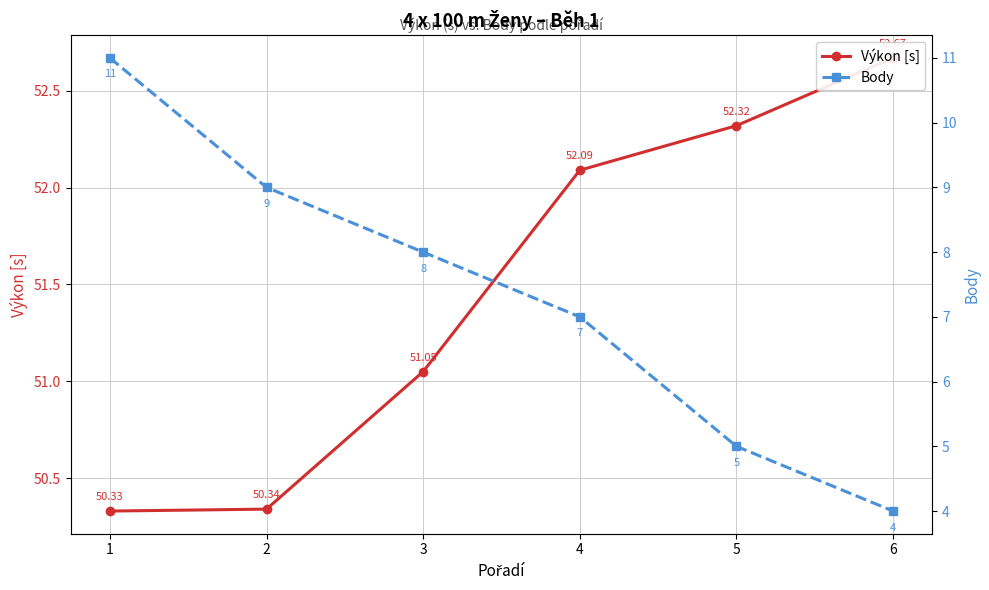

What is the sum of all Body values?

44.0